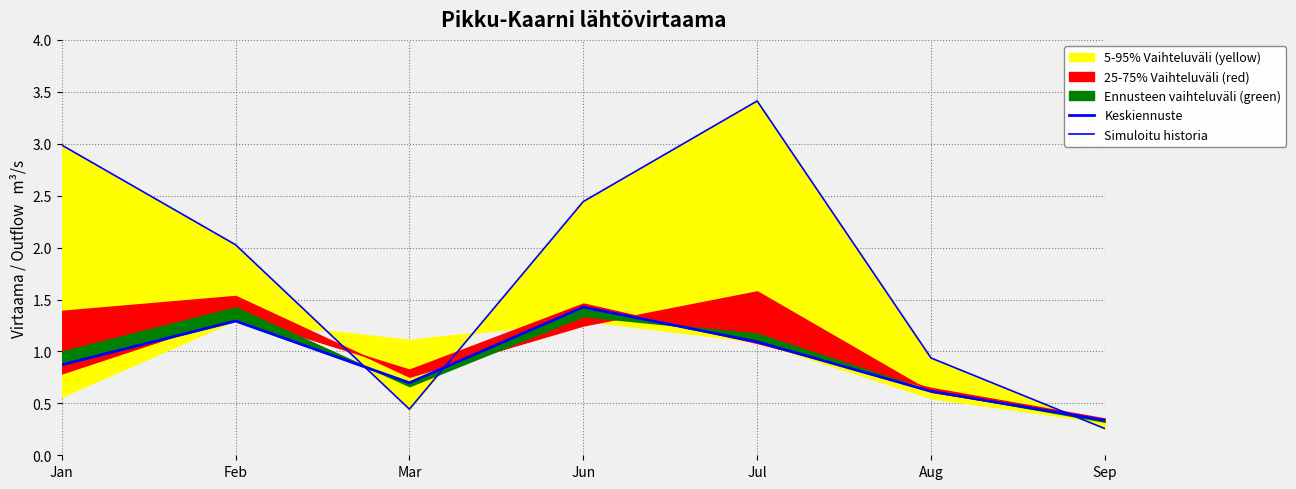

Where does the Simuloitu historia series first go above 2?

Jan